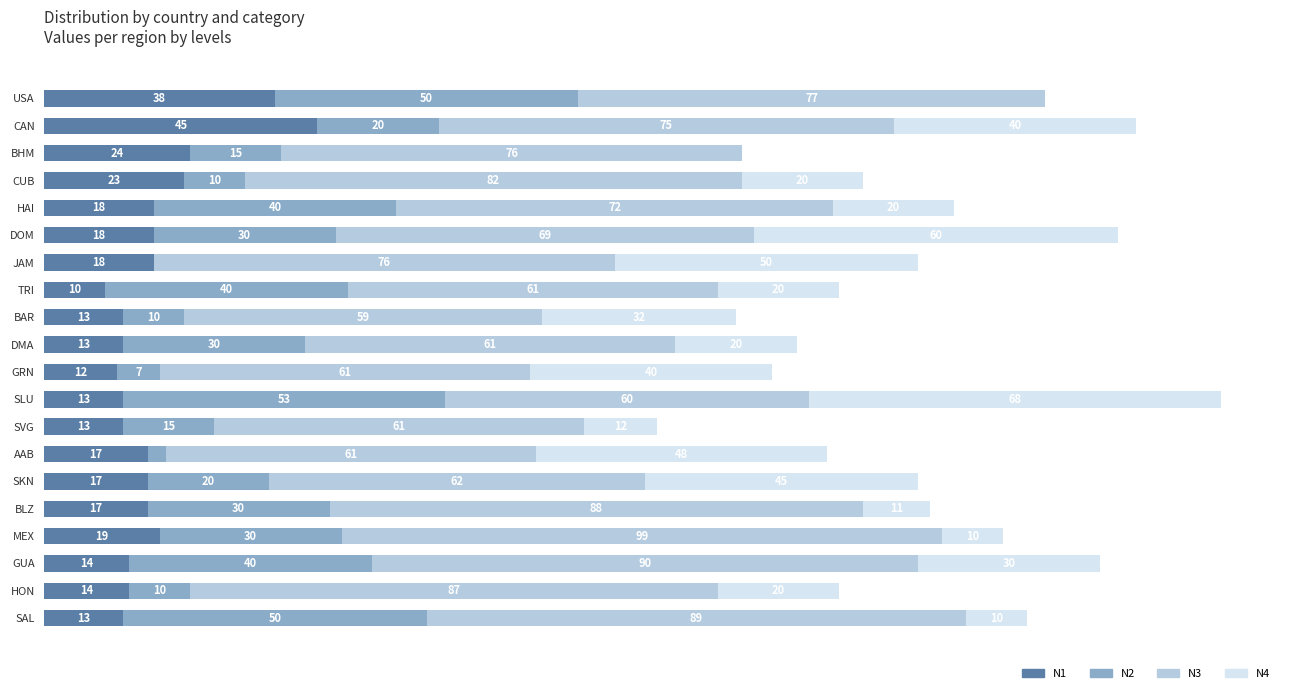

At which label does N1 reach its peak?

CAN